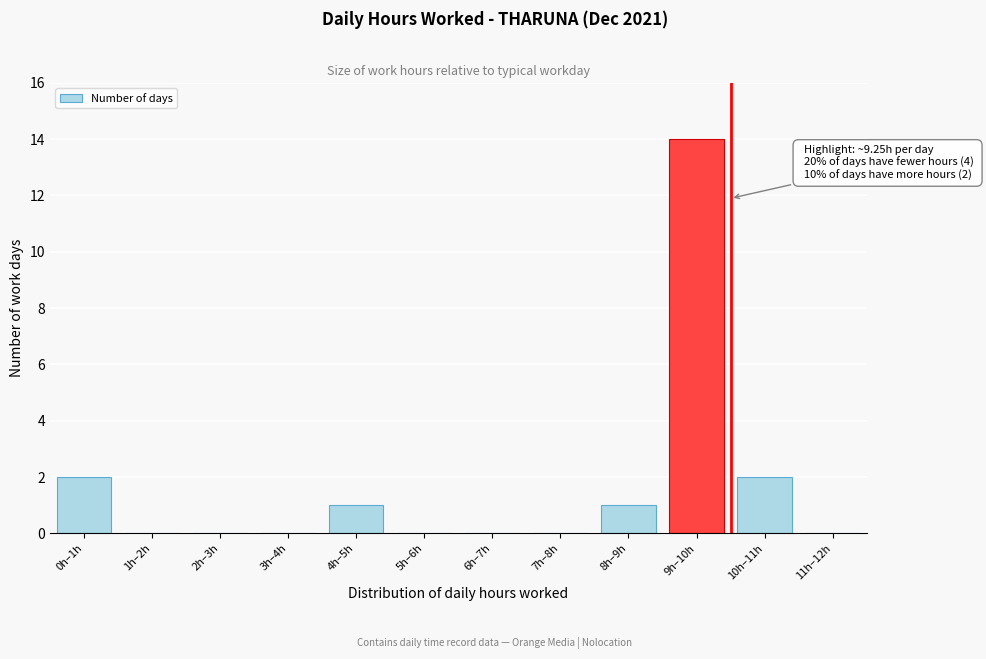

Reading right to left, what are all the values shown in this chart?

11h–12h=0	10h–11h=2	9h–10h=14	8h–9h=1	7h–8h=0	6h–7h=0	5h–6h=0	4h–5h=1	3h–4h=0	2h–3h=0	1h–2h=0	0h–1h=2